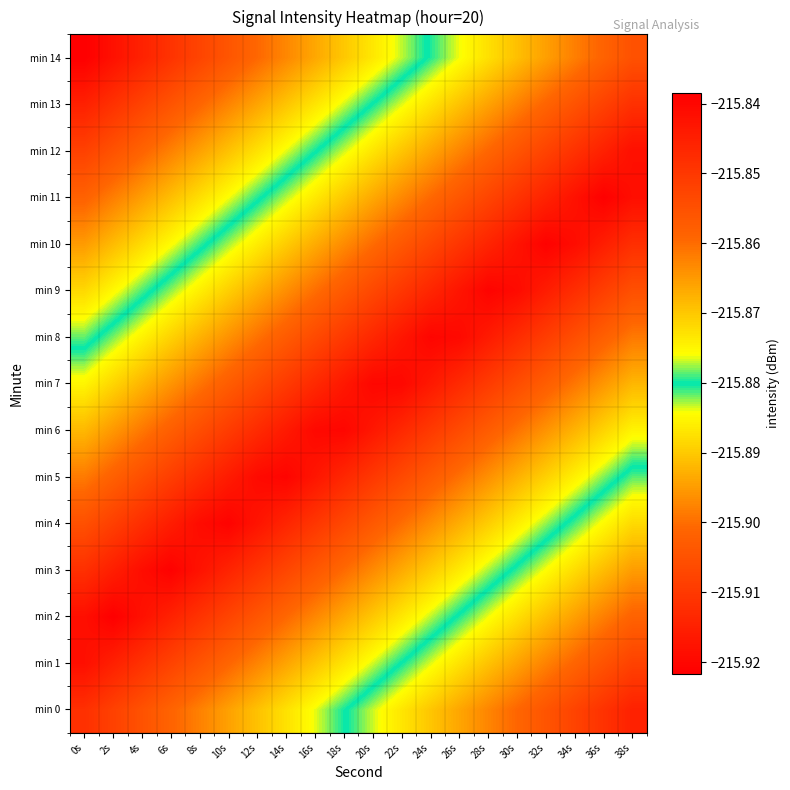

Which series has the widest spread of values?

min 0